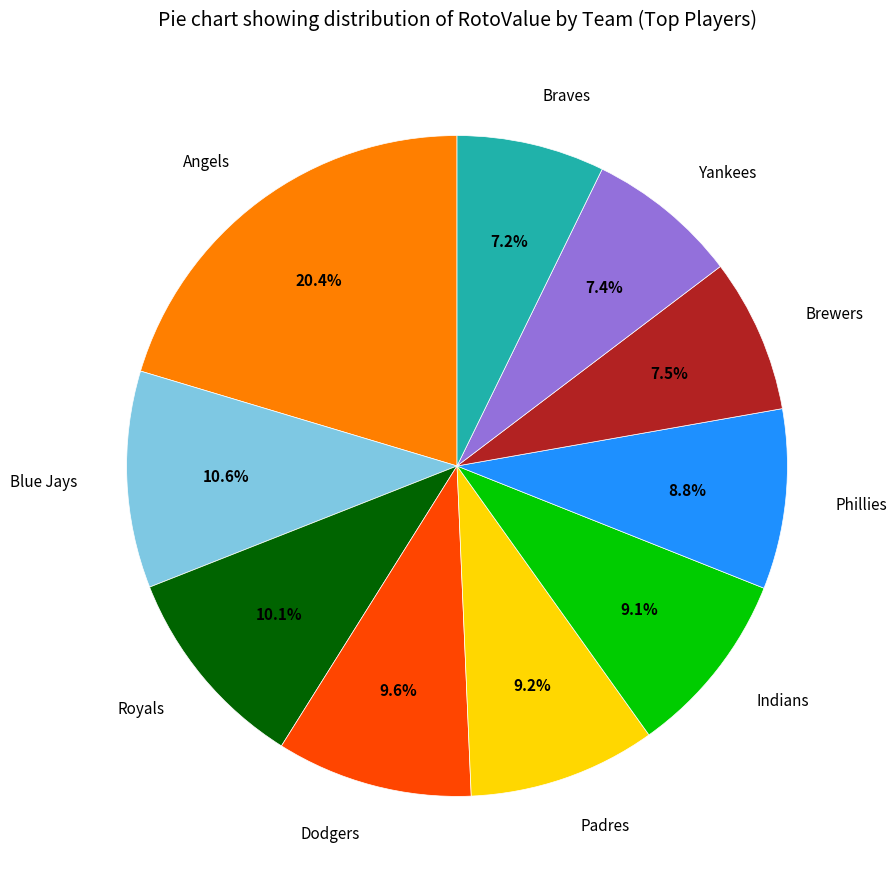

Count the number of slices in the pie.

10